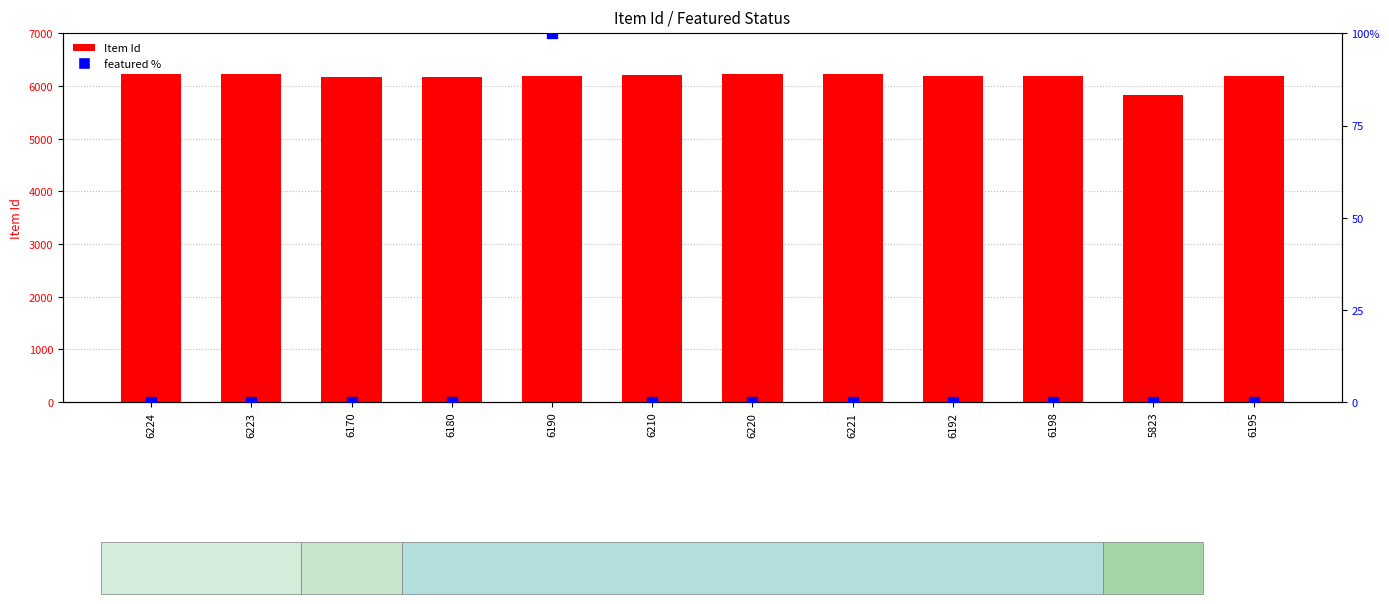

Which series has the widest spread of Y values?

Item Id